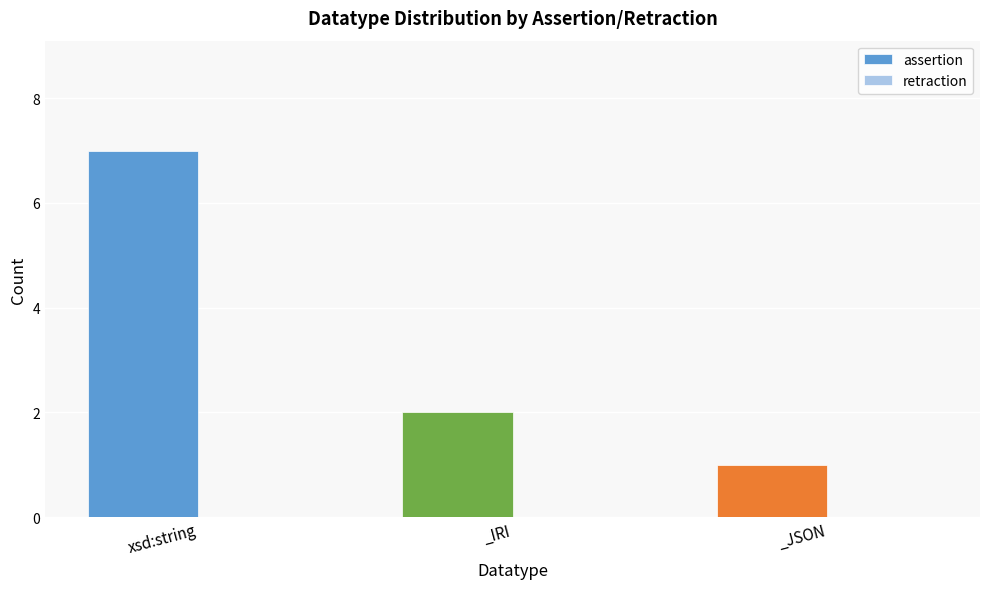

Reading left to right, transcribe all the data shown in this chart.

xsd:string=7	_IRI=2	_JSON=1